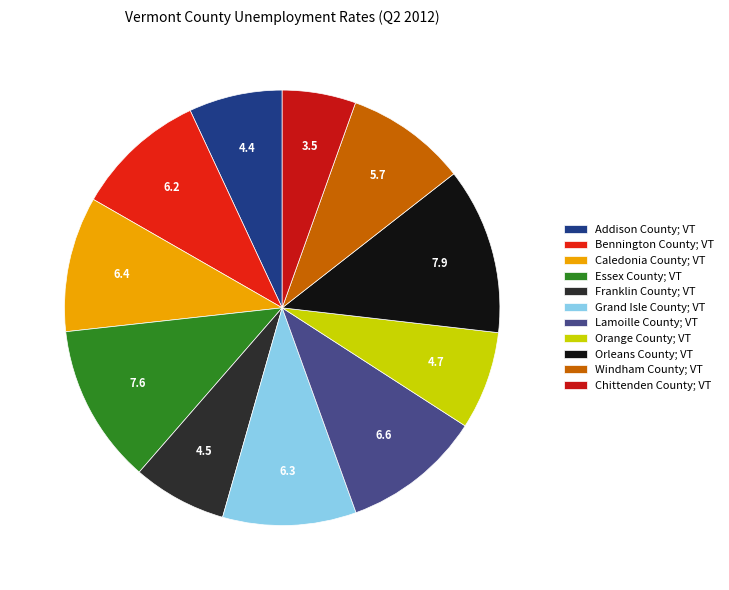

What is the smallest slice in the pie chart?

Chittenden County; VT